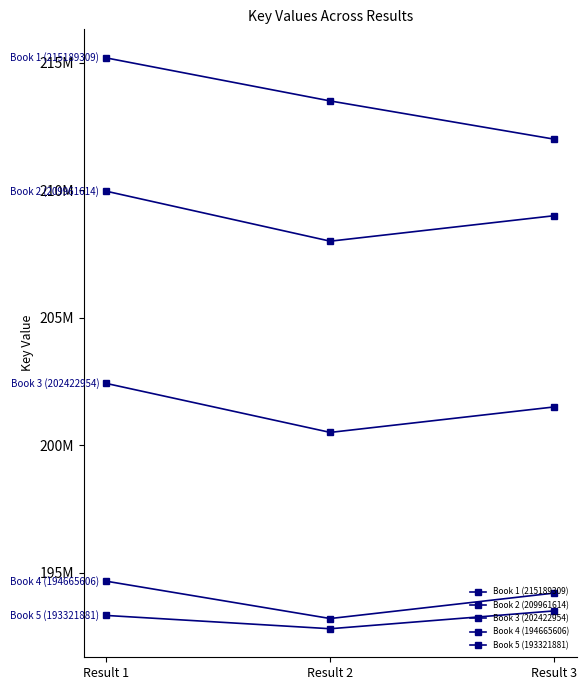

The Book 1 (215189309) series shows 212000000 at Result 3. True or false?

True